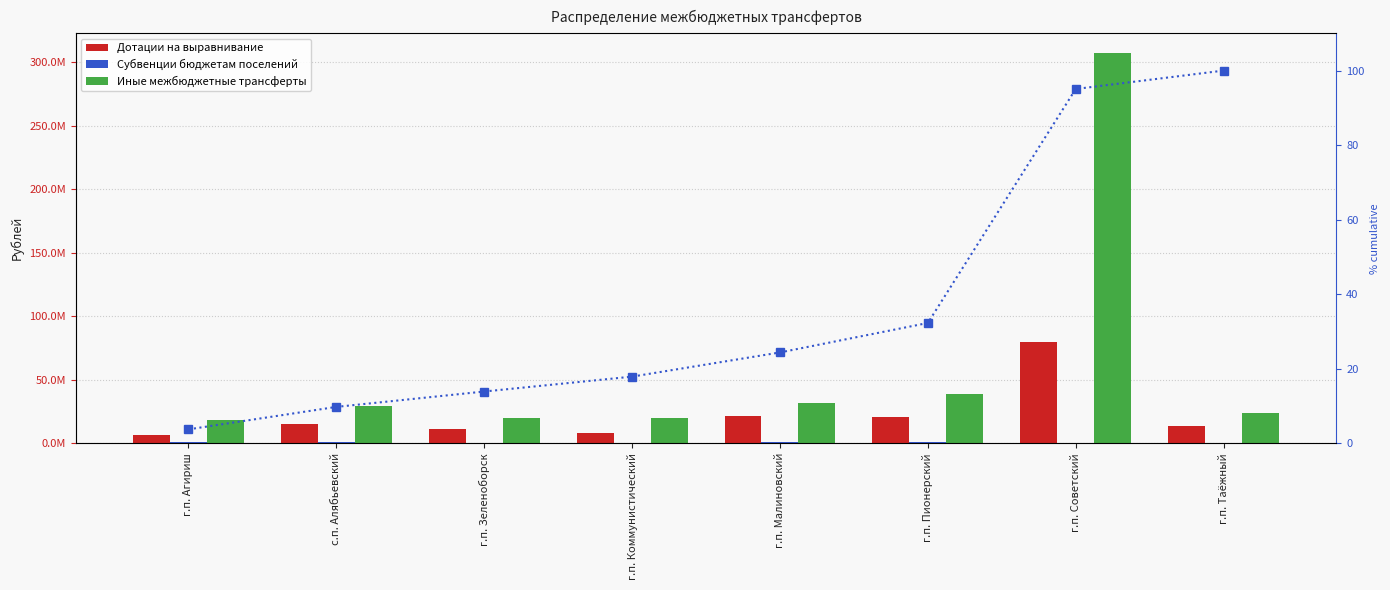

What is the maximum value for Дотации на выравнивание?

79661145.0